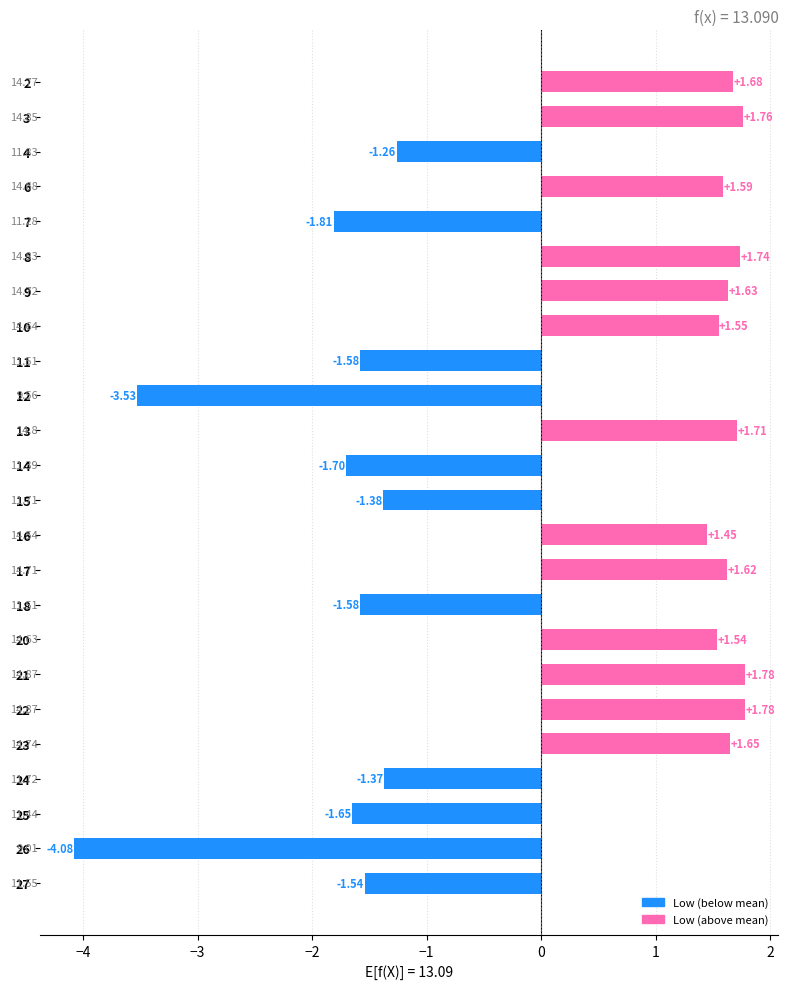

What is the change in value from 7 to 27?

+0.3